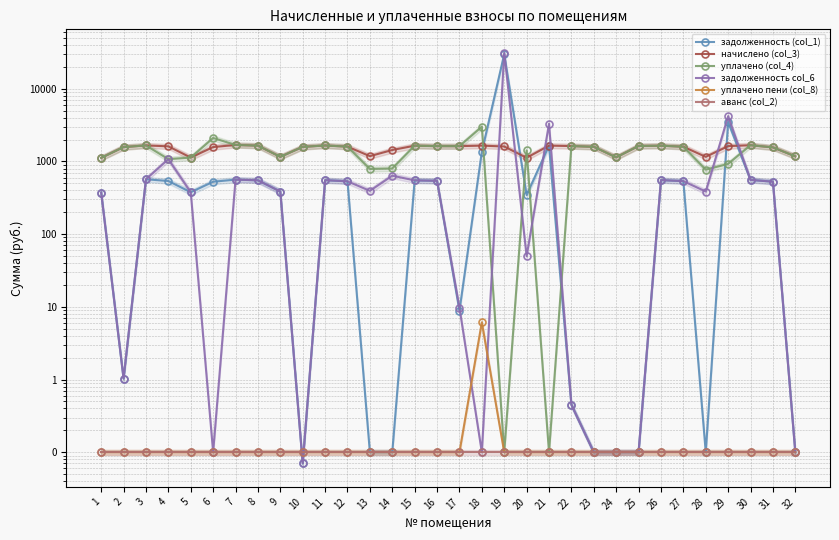

What is the sum of the аванс (col_2) values at 12 and 4?

0.2